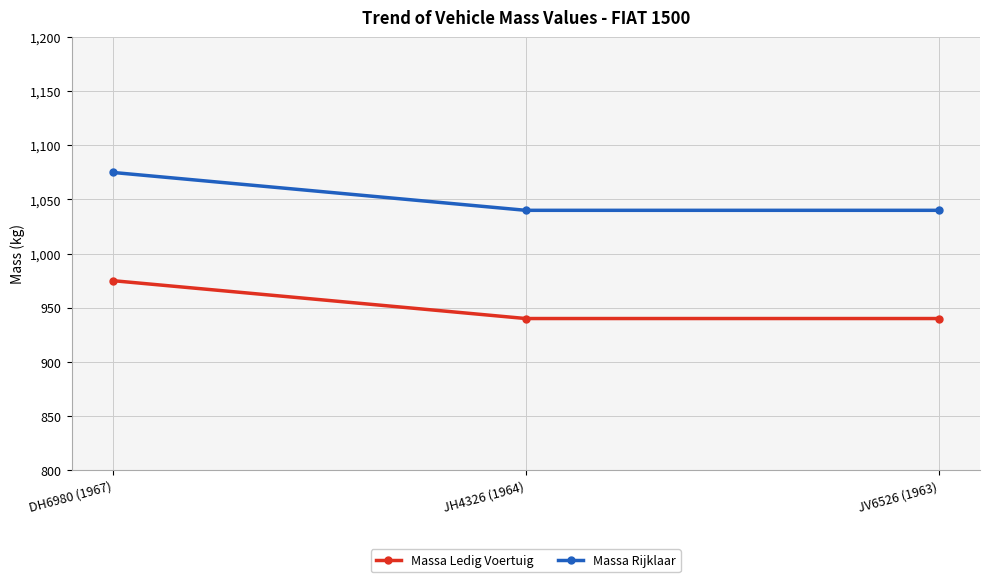

What position from the left is JV6526 (1963)?

3